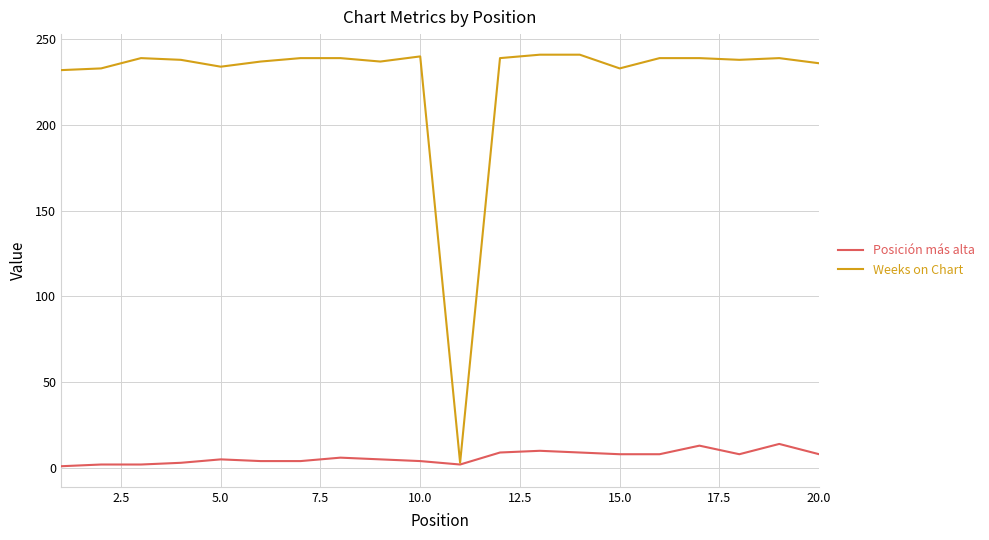

Rank the series by their maximum value, from lowest to highest.

Posición más alta, Weeks on Chart